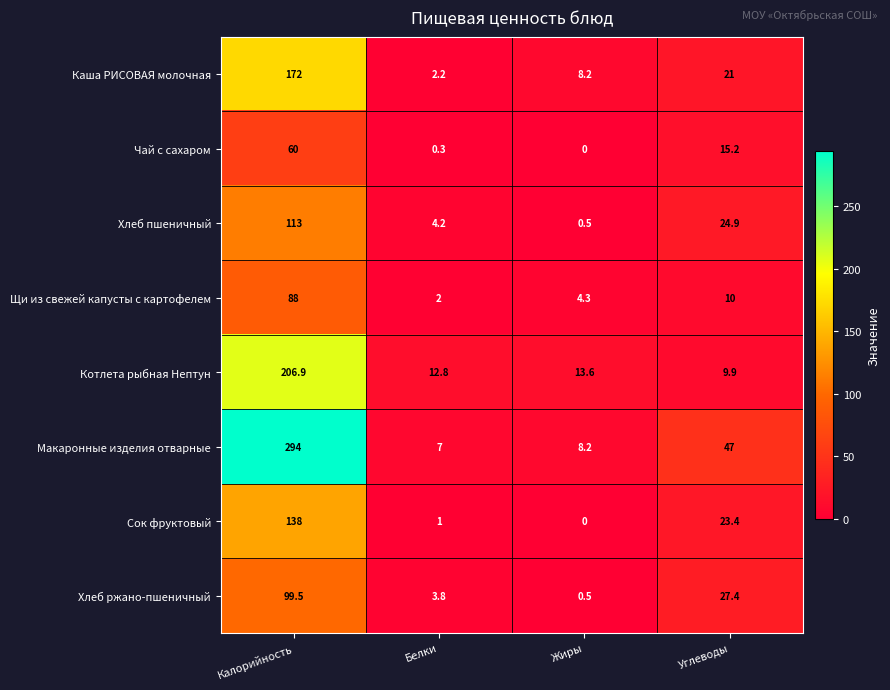

How many data points in Сок фруктовый are above 23?

2